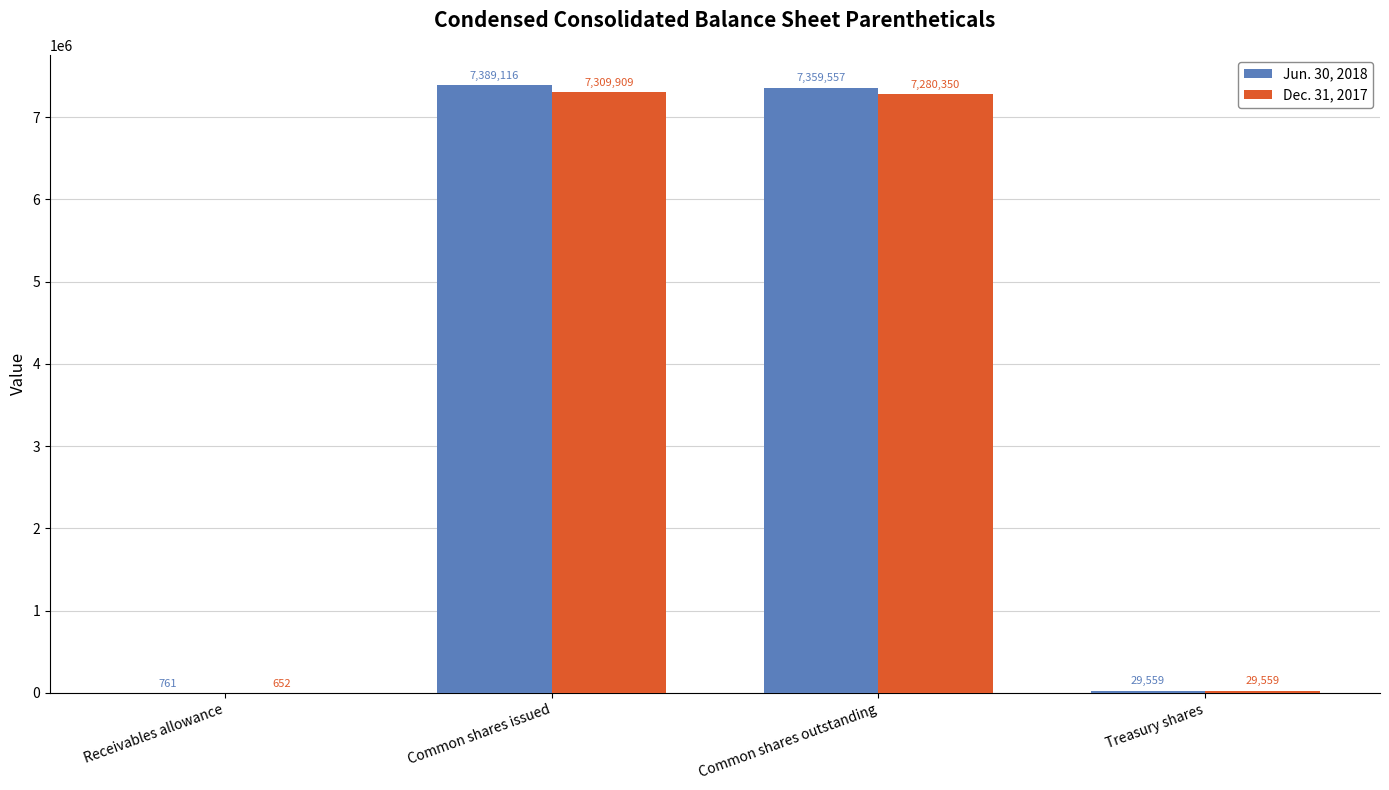

Is it true that Jun. 30, 2018 equals 761 at Receivables allowance?

True